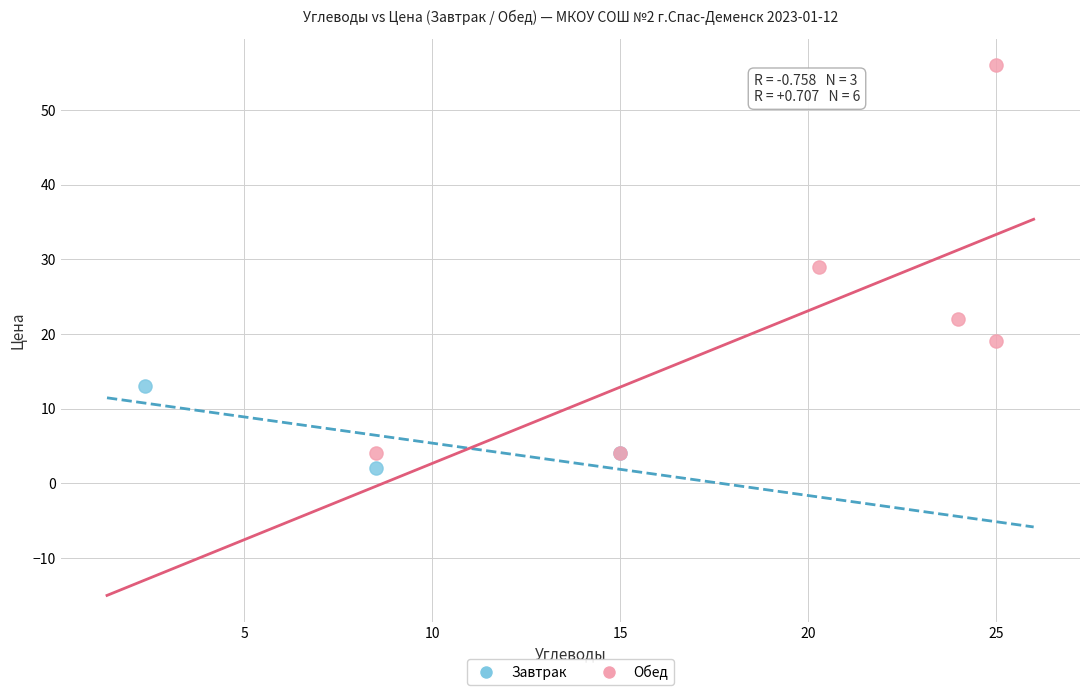

Which series reaches the maximum Y coordinate?

Обед